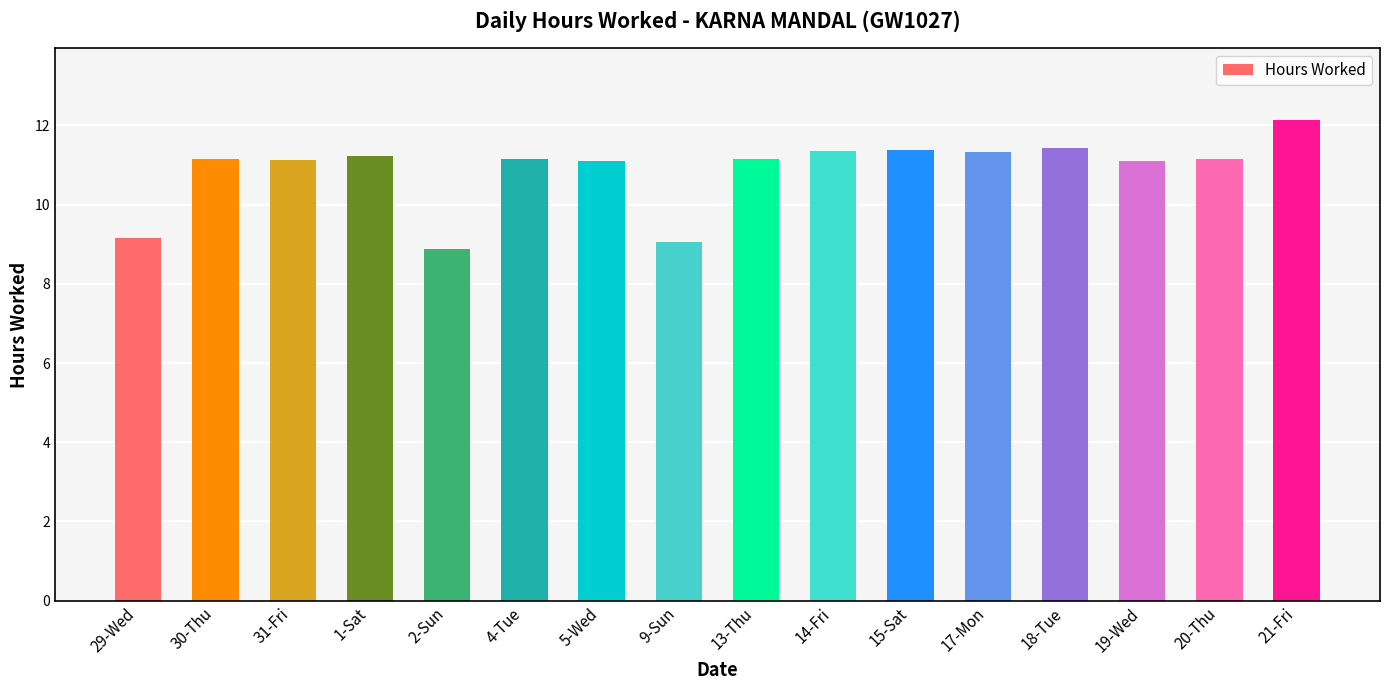

Are the bars horizontal?

No